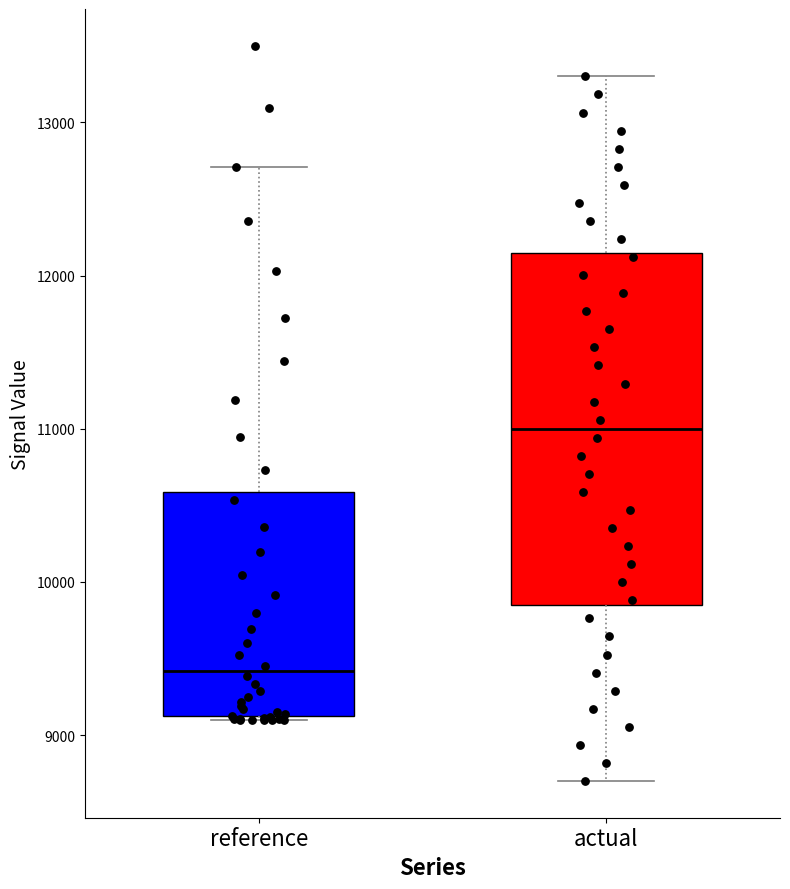

Which box is the tallest, from its lower edge to its upper edge?

actual